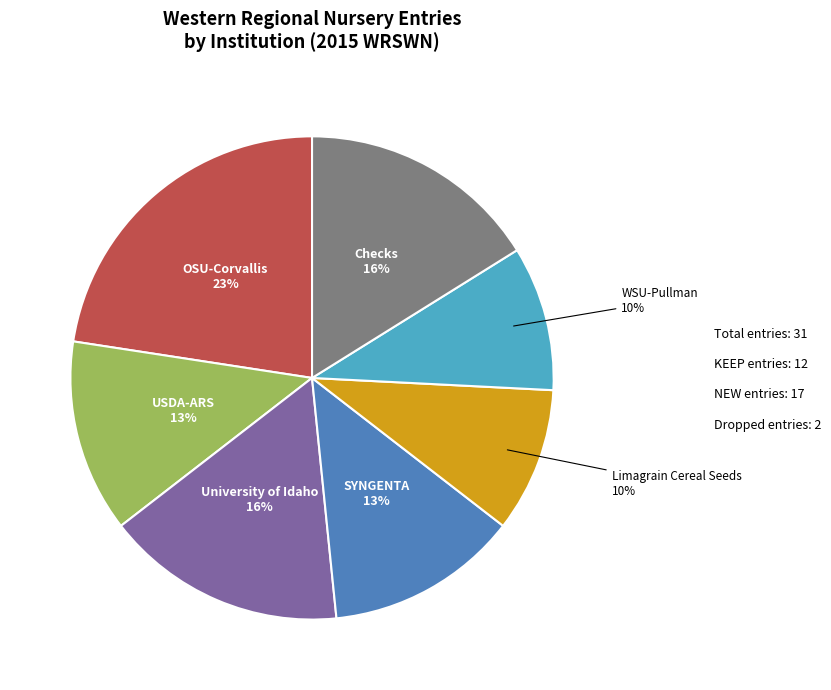

True or false: SYNGENTA accounts for 30% of the total.

False